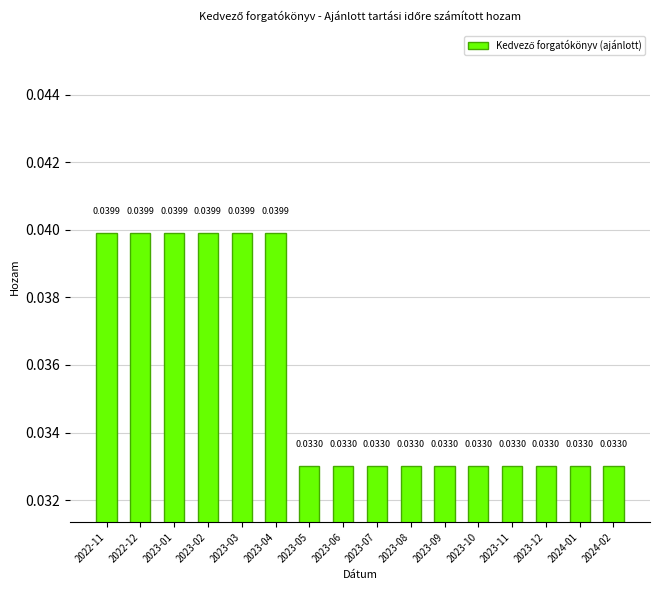

Between 2022-12 and 2023-11, which is larger?

2022-12